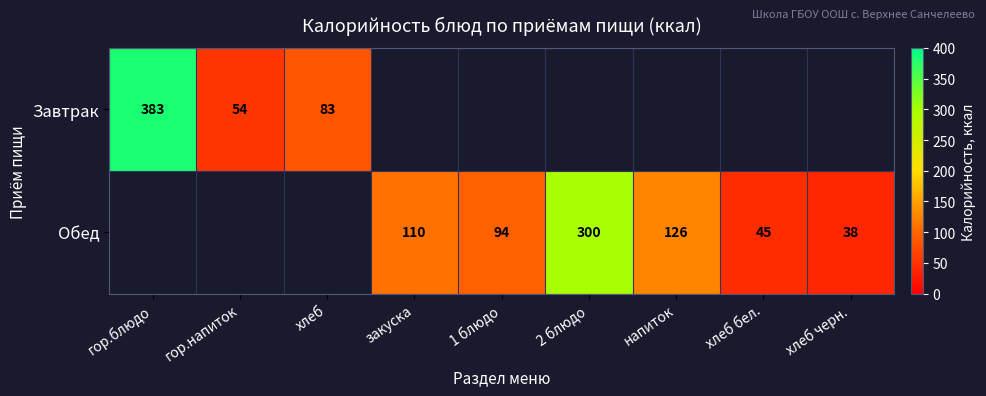

The value of Завтрак at гор.блюдо is 383. True or false?

True